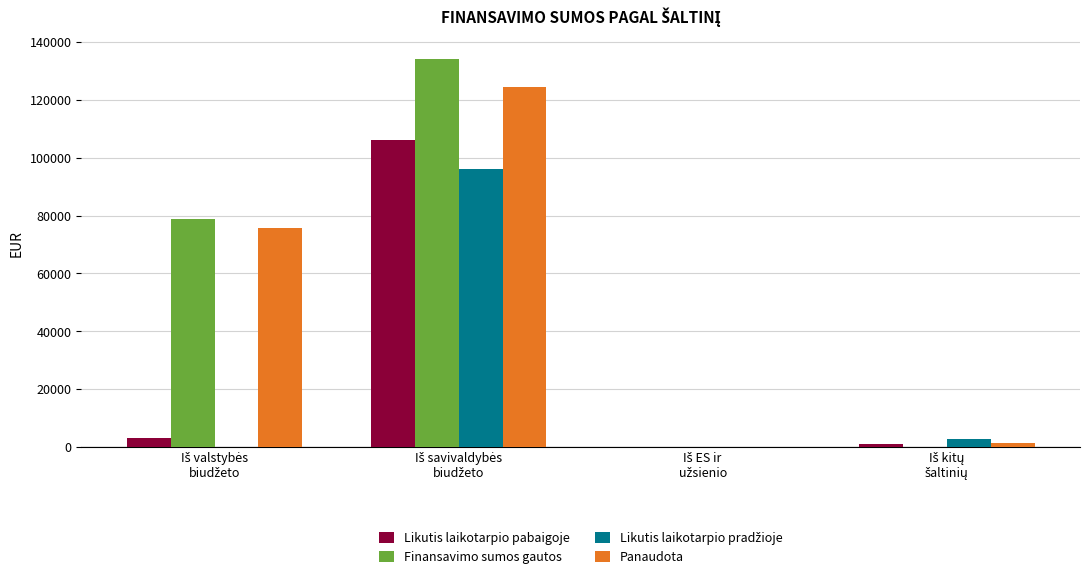

Which series has the largest total across all categories?

Finansavimo sumos gautos